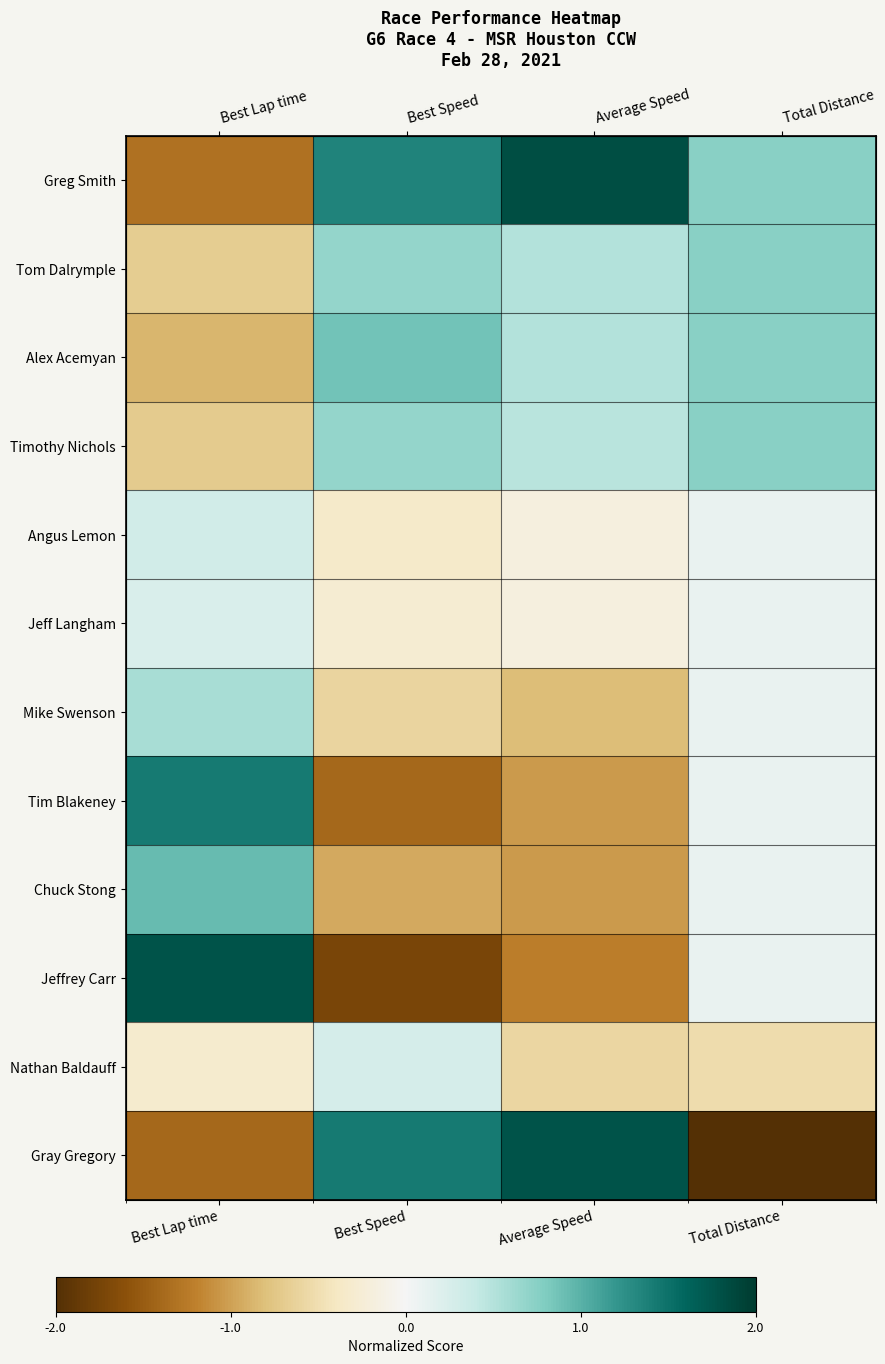

At which category is the sum across all series the highest?

Best Lap time